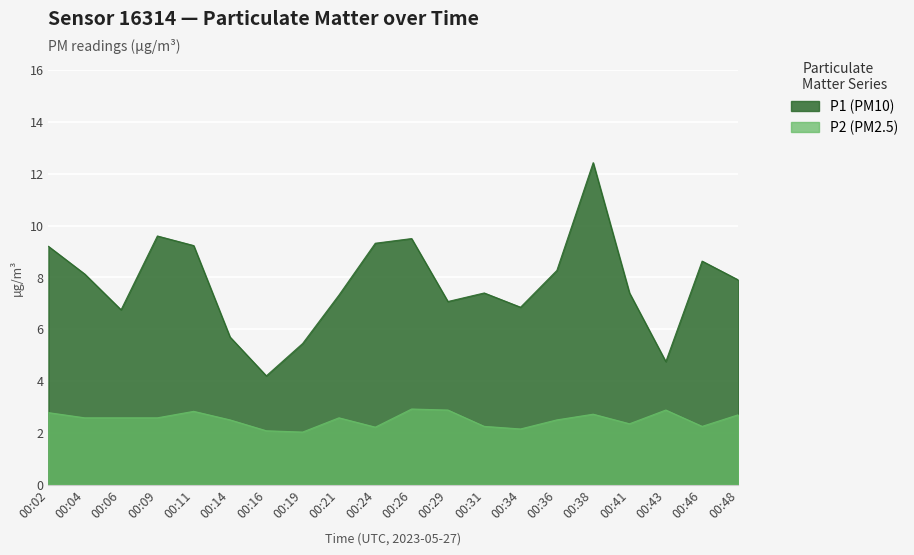

In P2, how many points are higher than both neighbors (excluding endpoints)?

5